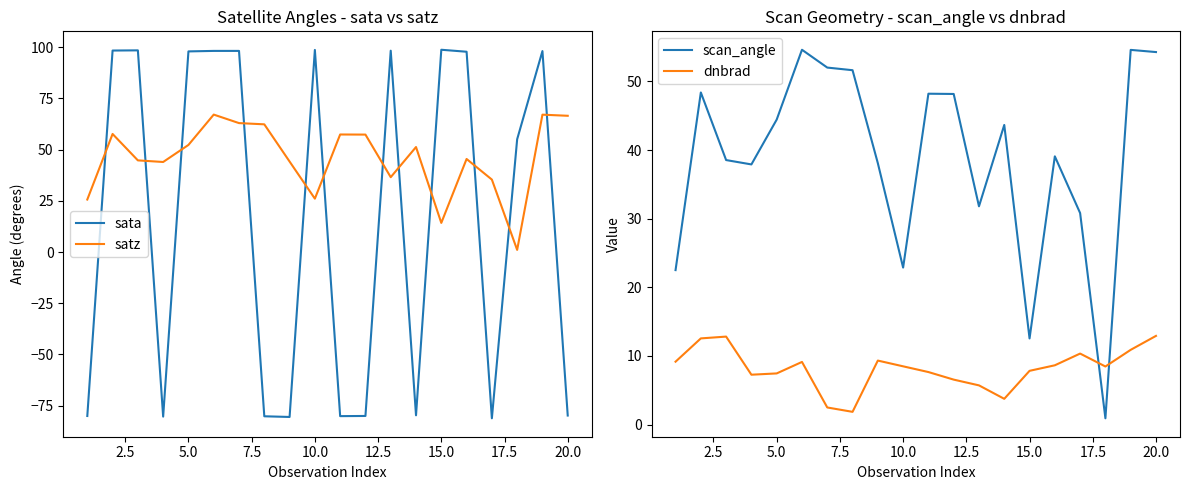

Which series has the largest range (max minus min)?

sata